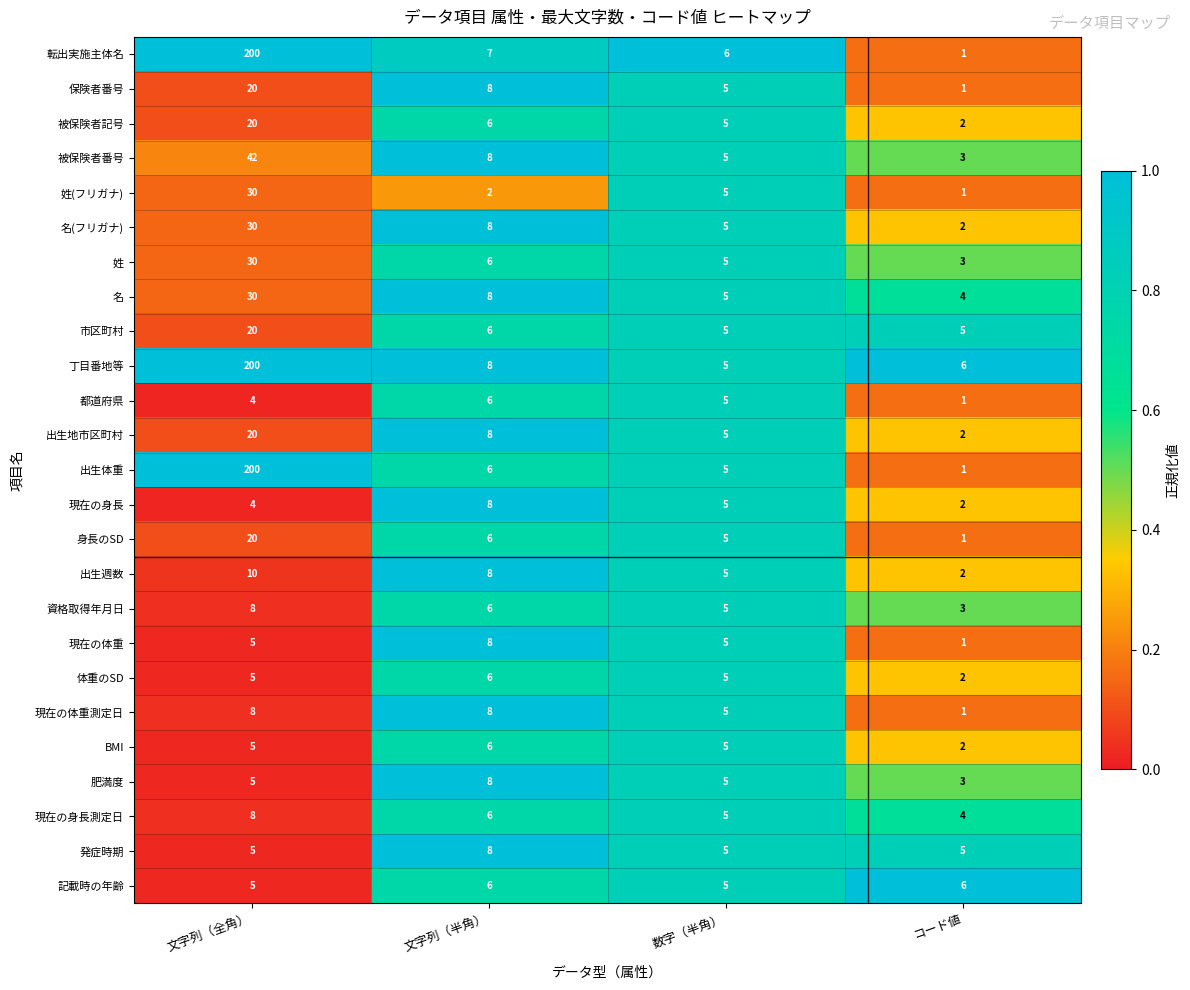

What is the sum of all 肥満度 values?

21